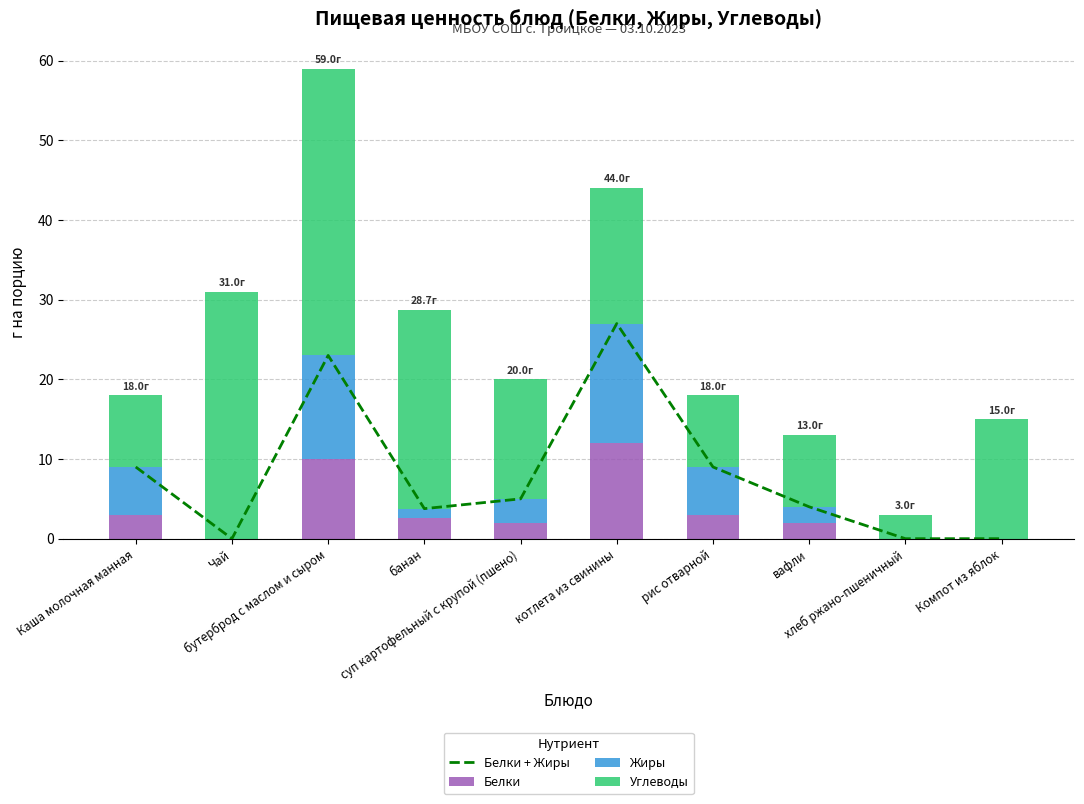

What is the sum of the Жиры values at банан and Каша молочная манная?

7.1